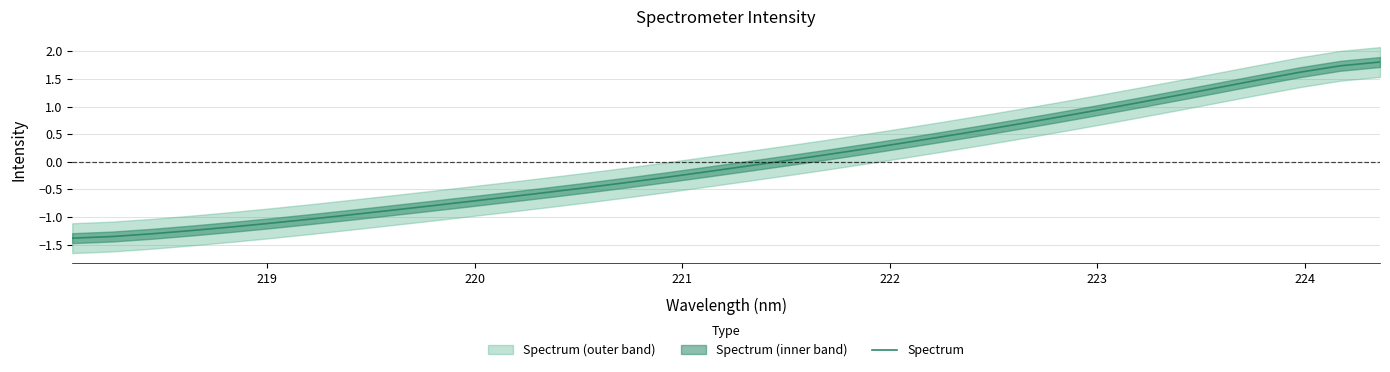

What is the maximum value shown in the chart?

1.8